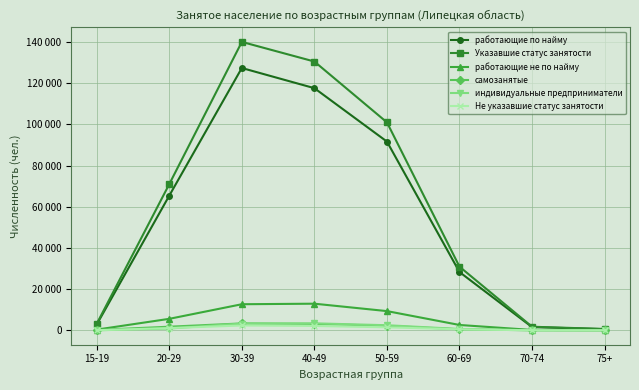

True or false: работающие по найму has more than 2 points higher than both neighbors.

False